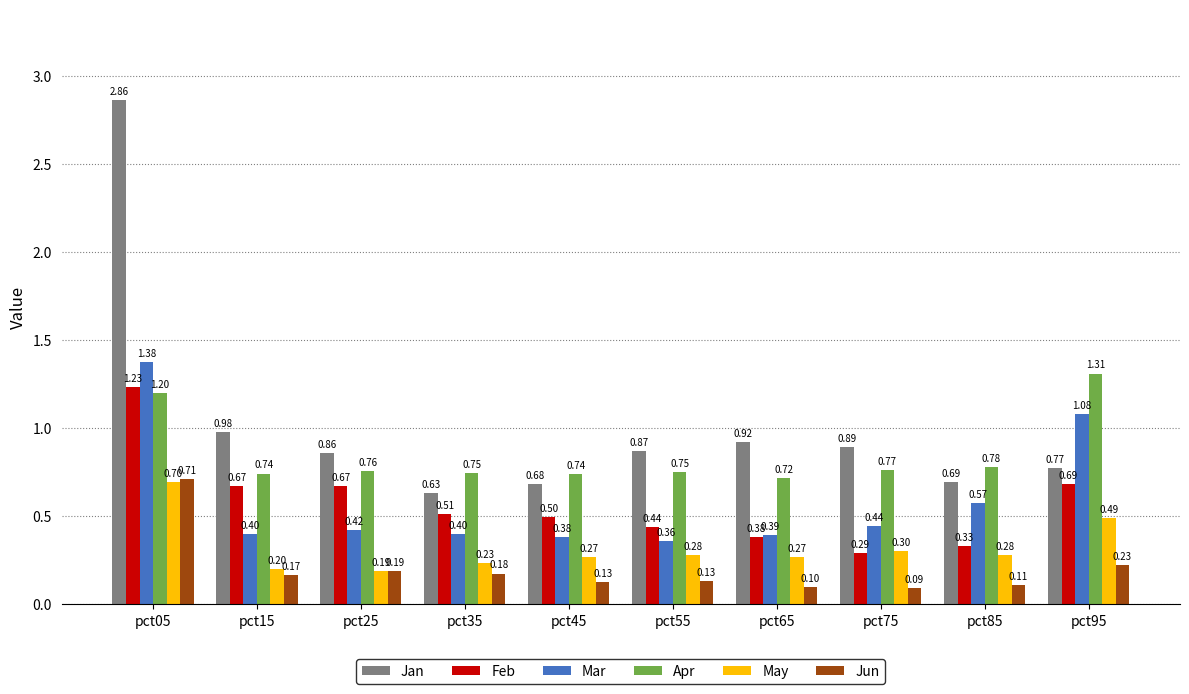

At which category does the chart reach its minimum across all series?

pct75